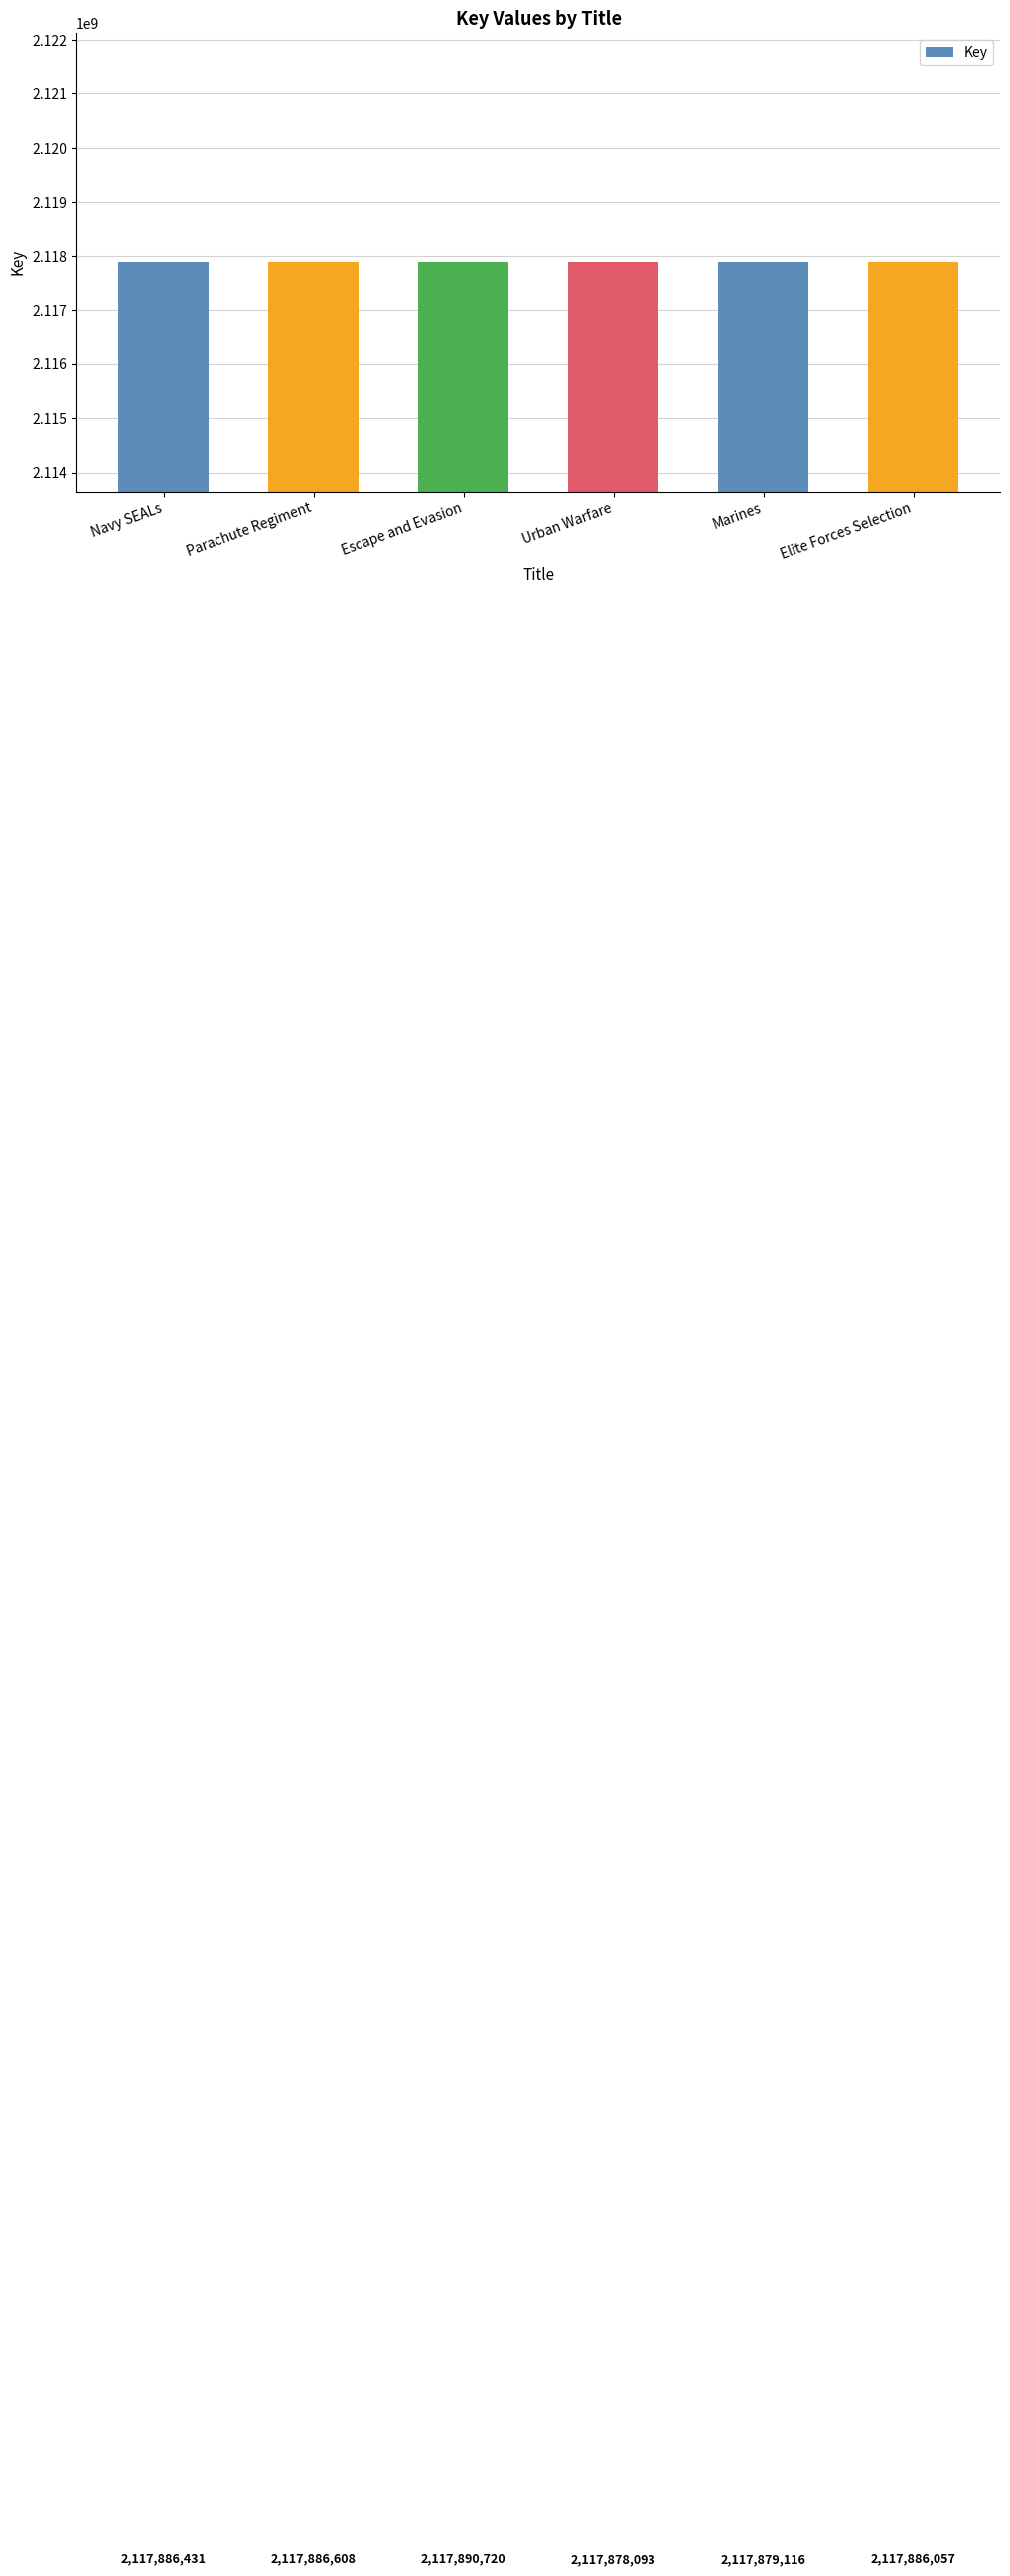

Between Navy SEALs and Urban Warfare, which is larger?

Navy SEALs